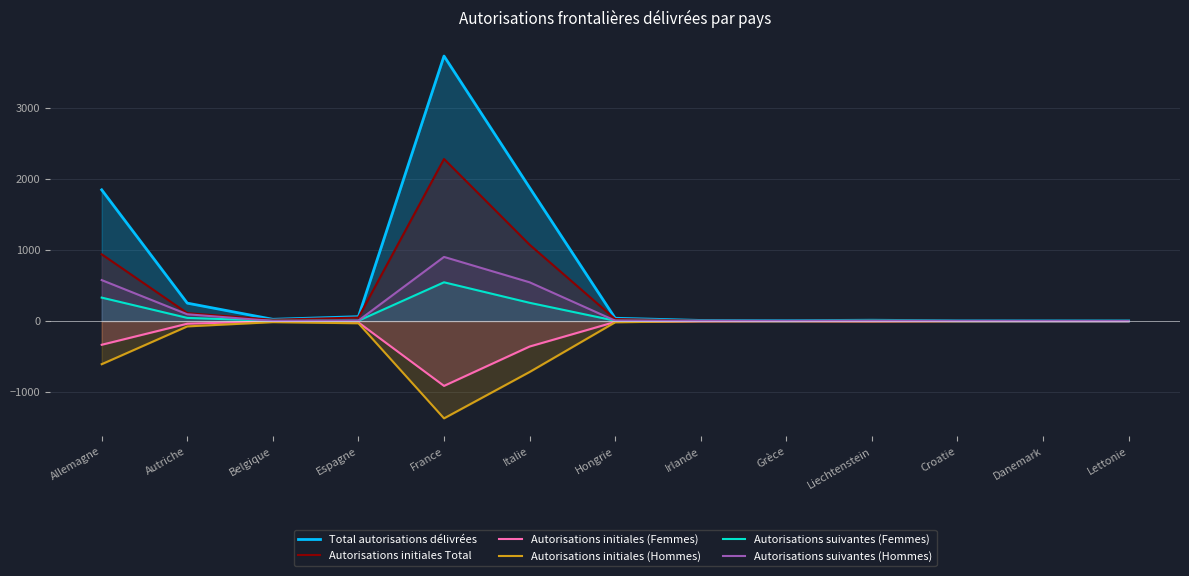

What is the spread (max minus min) of values at Croatie?

7